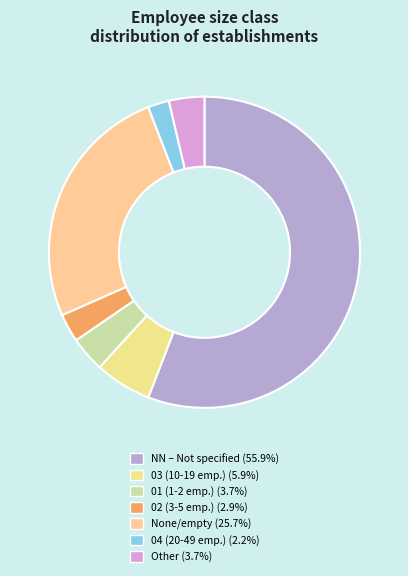

How many slices are in this pie chart?

7